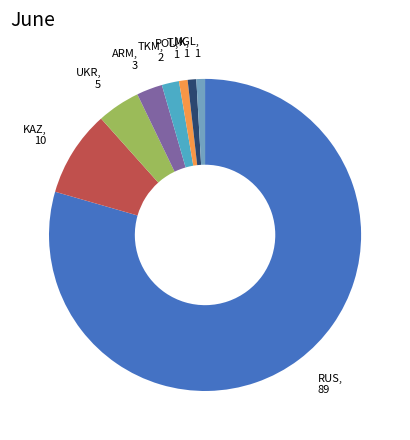

Is there any slice that represents more than half of the pie?

Yes